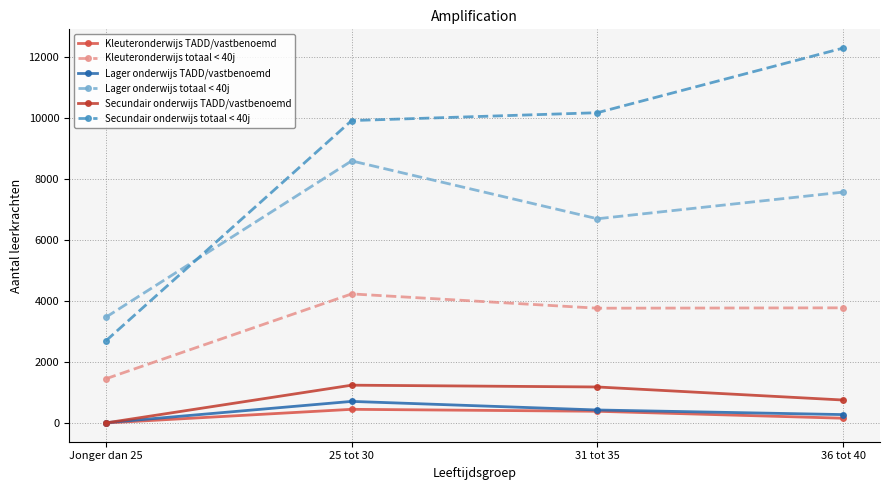

Count the Lager onderwijs TADD/vastbenoemd values in the range 276 to 709.

3